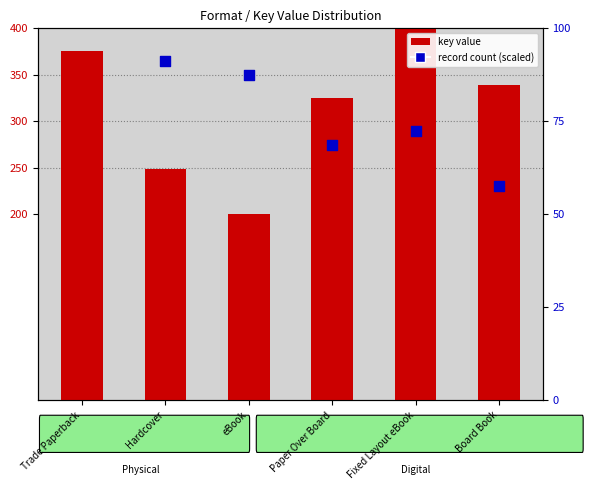

Is the value of key value at Trade Paperback greater than the value of record count (scaled) at Board Book?

Yes